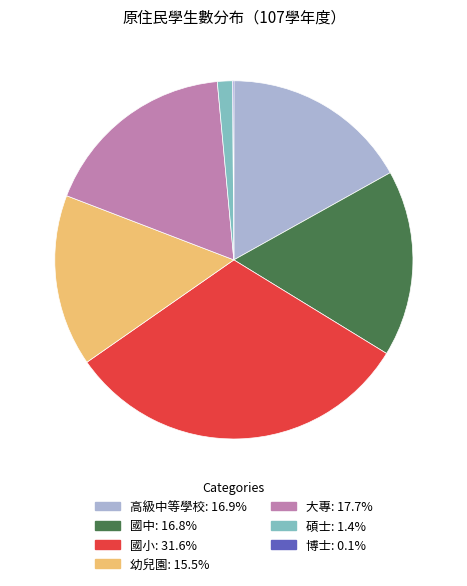

Is the sum of 碩士 and 高級中等學校 greater than half?

No